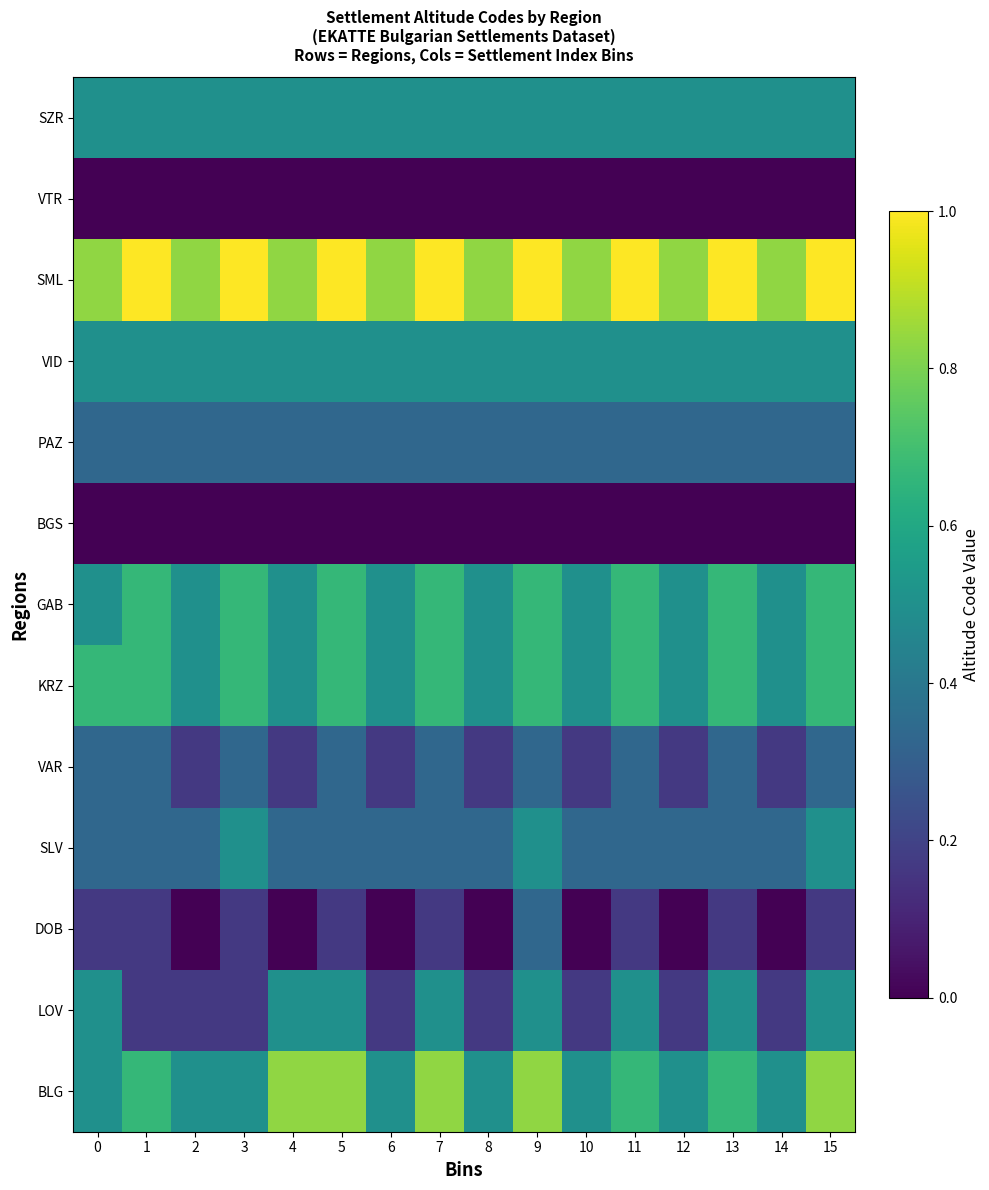

Between 14 and 7, which is larger?

7